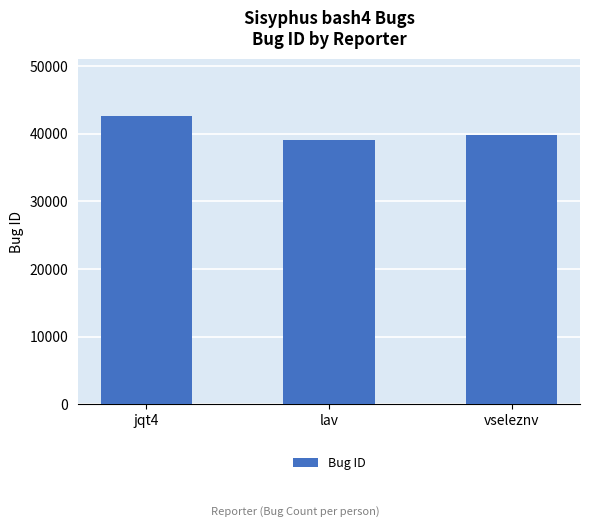

What is the value of the 1st bar from the left?

42605